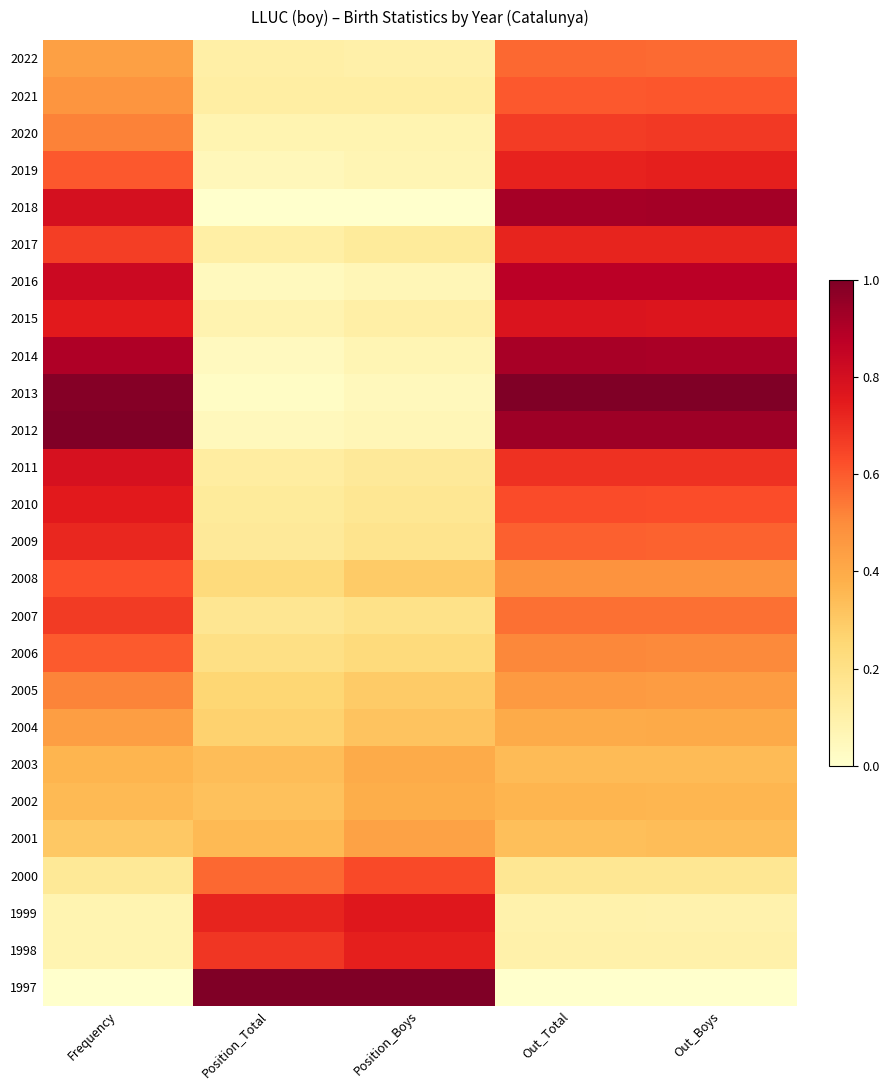

At Position_Boys, list the series in order from smallest to largest.

2018, 2013, 2016, 2012, 2019, 2014, 2020, 2022, 2015, 2021, 2017, 2011, 2010, 2009, 2007, 2006, 2008, 2005, 2004, 2002, 2003, 2001, 2000, 1998, 1999, 1997